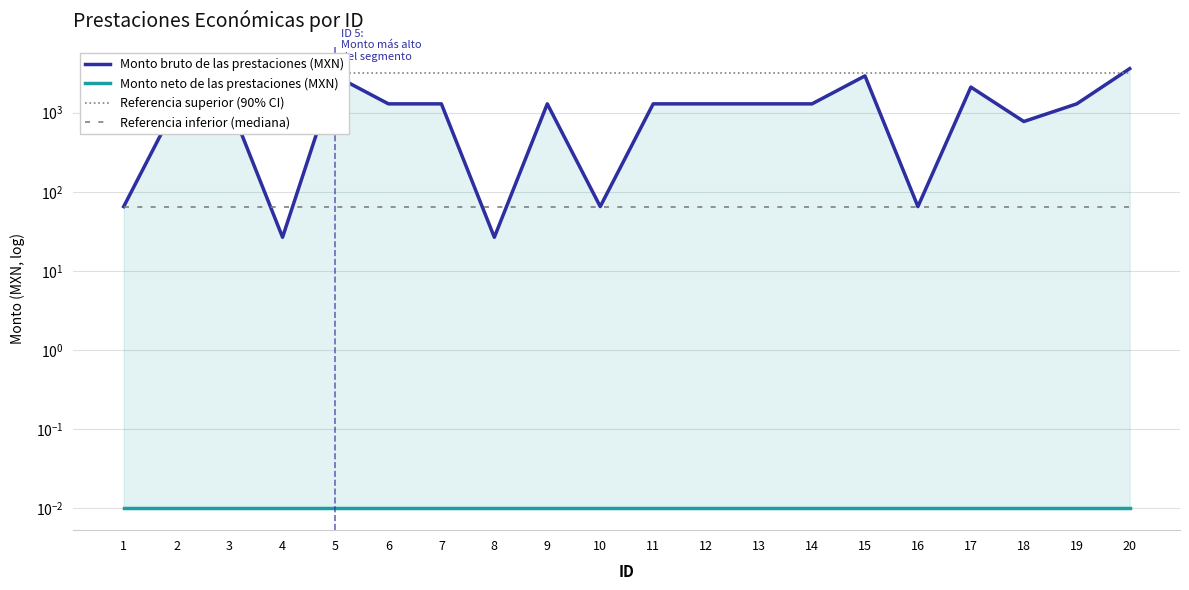

Is this an area chart (filled region under the line)?

No